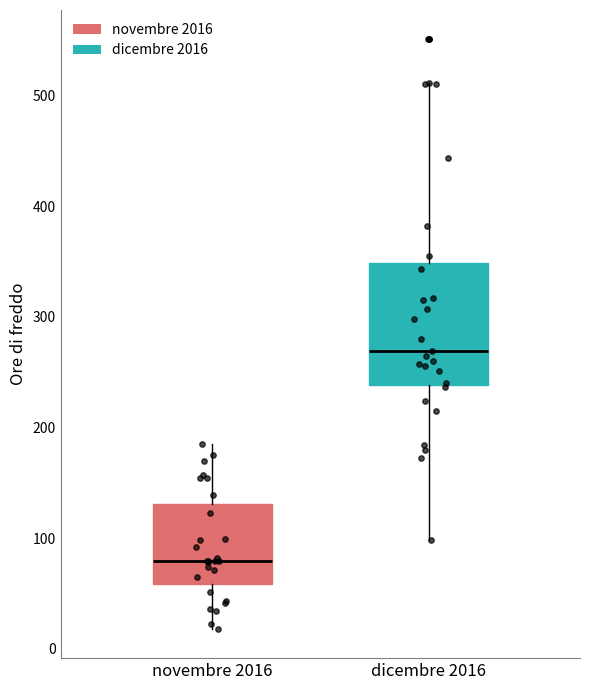

Comparing the boxes themselves (not the whiskers), which one is the tallest?

dicembre 2016